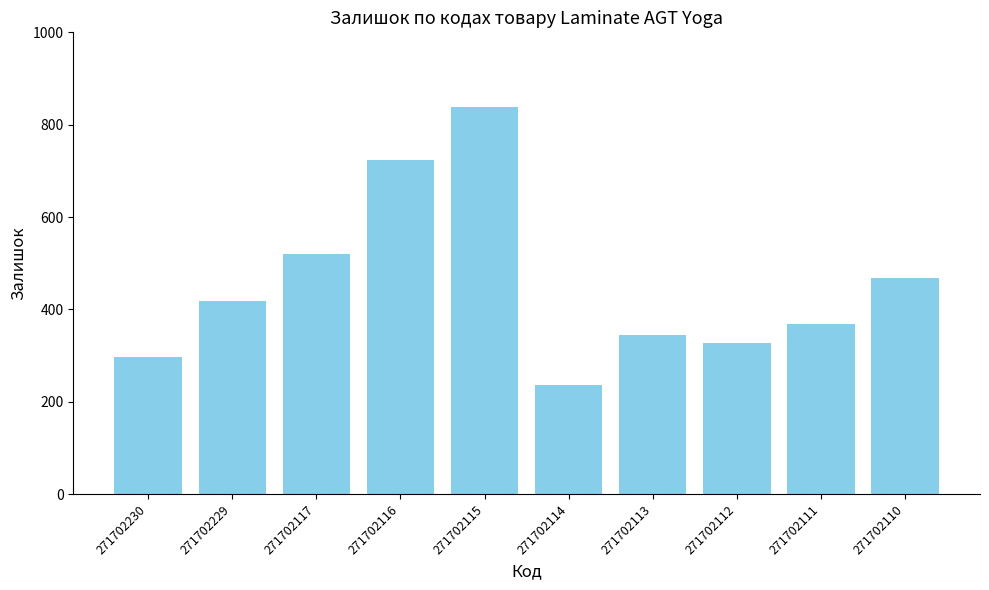

What is the change in value from 271702115 to 271702110?

-372